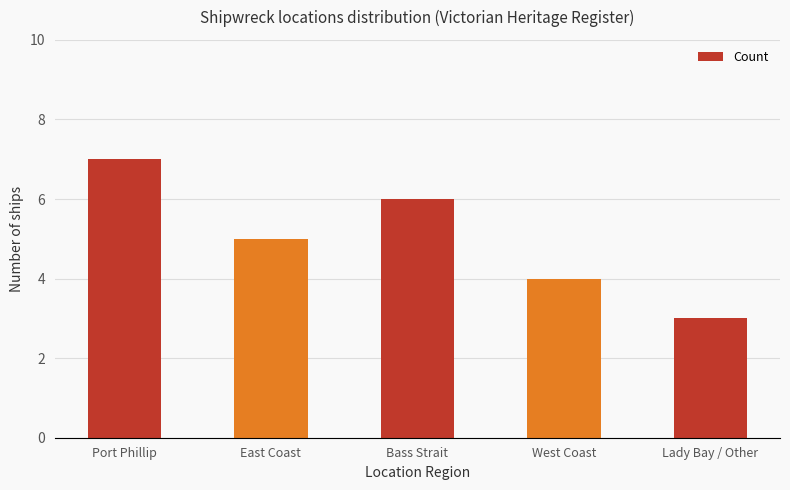

Does the chart contain stacked bars?

No